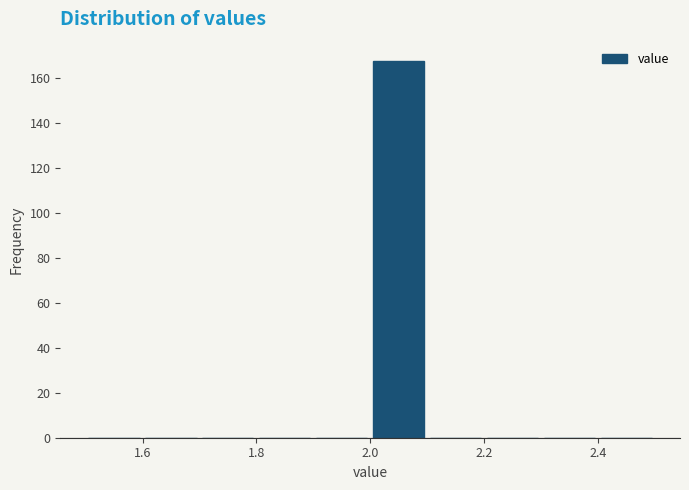

Reading left to right, transcribe this chart: for each bar, give the range it covers on the x-axis and its height. The values are not printed on the chart, so give them approximately, as read against the axis.

1.5 to 1.6: 0
1.6 to 1.7: 0
1.7 to 1.8: 0
1.8 to 1.9: 0
1.9 to 2.0: 0
2.0 to 2.1: 168
2.1 to 2.2: 0
2.2 to 2.3: 0
2.3 to 2.4: 0
2.4 to 2.5: 0